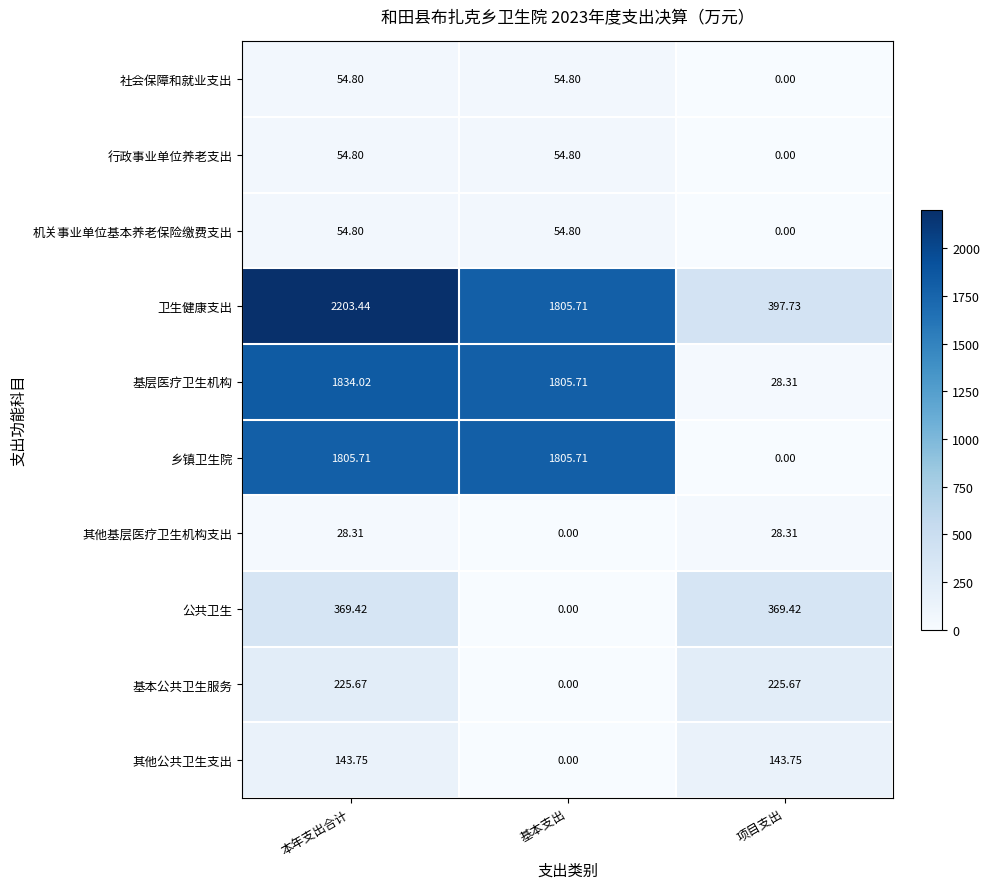

At how many categories does at least one series exceed 567?

2